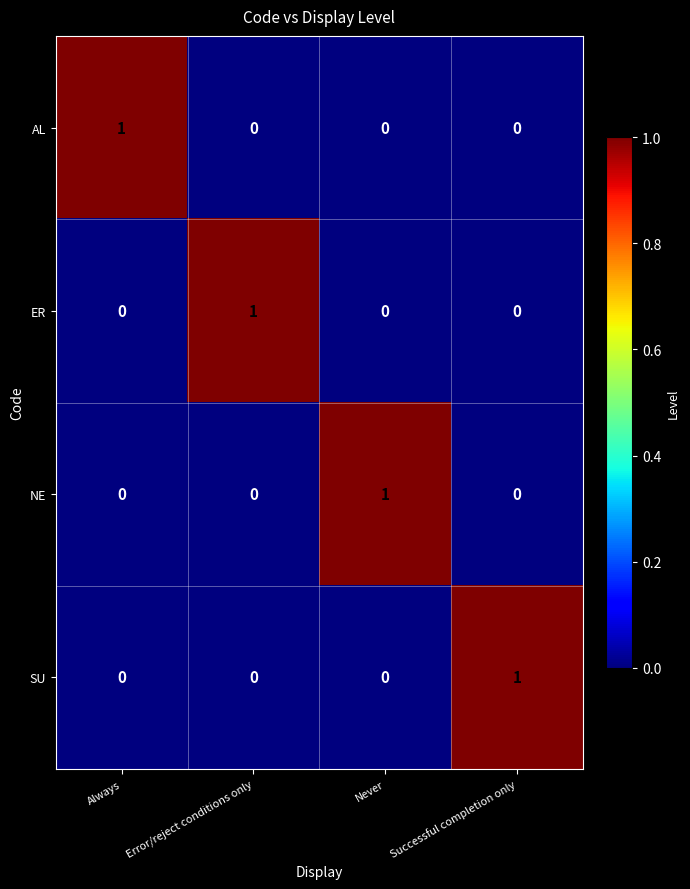

Is the value of SU at Successful completion only greater than the value of NE at Error/reject conditions only?

Yes